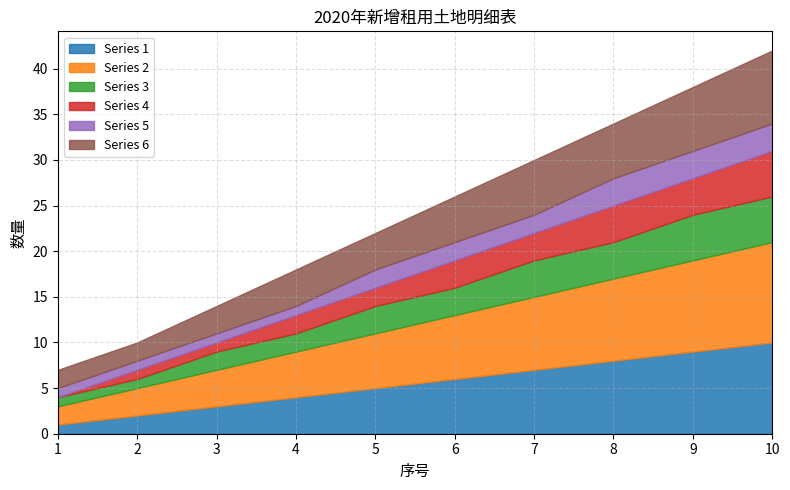

How many series are shown in this chart?

6